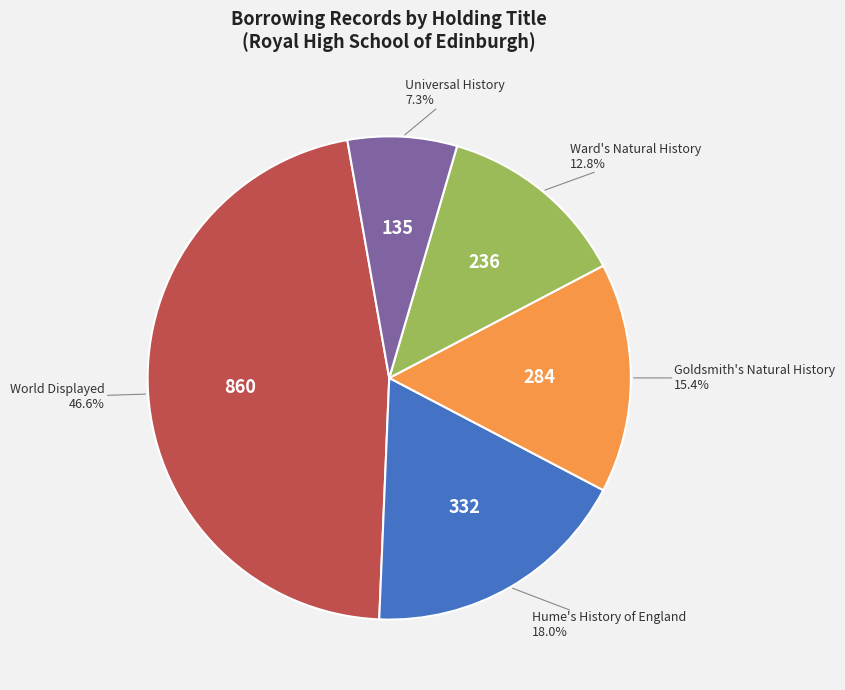

Is there a majority slice in this chart?

No